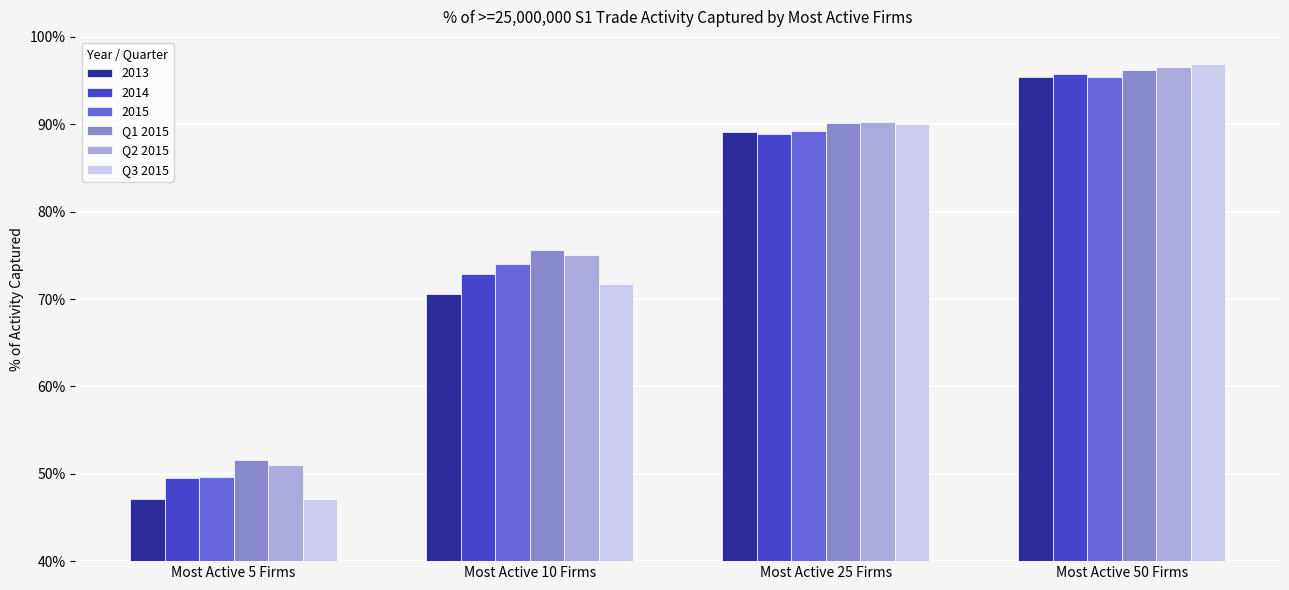

What are all the series names shown in the legend?

2013, 2014, 2015, Q1 2015, Q2 2015, Q3 2015